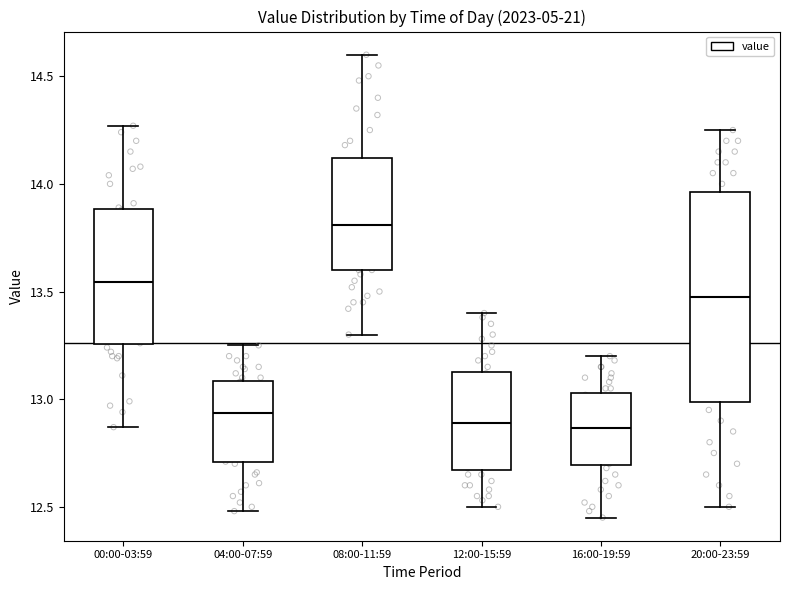

Reading left to right, transcribe this box plot: for each box, give where its median line is, the range the box spans, and where its two whiskers end, as read against the y-axis. The values are not printed on the chart, so give them approximately, as read against the axis.

00:00-03:59: median 13.55, box 13.25 to 13.90, whiskers 12.85 to 14.25
04:00-07:59: median 12.95, box 12.70 to 13.10, whiskers 12.50 to 13.25
08:00-11:59: median 13.80, box 13.60 to 14.10, whiskers 13.30 to 14.60
12:00-15:59: median 12.90, box 12.65 to 13.15, whiskers 12.50 to 13.40
16:00-19:59: median 12.85, box 12.70 to 13.05, whiskers 12.45 to 13.20
20:00-23:59: median 13.50, box 13.00 to 13.95, whiskers 12.50 to 14.25